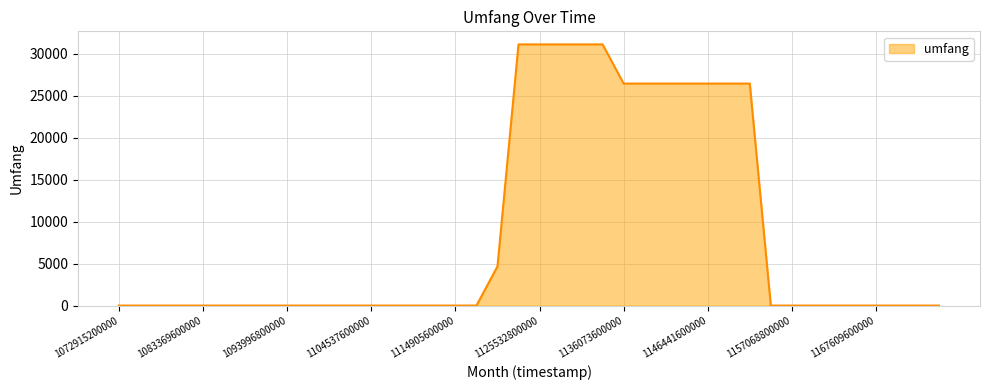

How many values exceed 0?

13